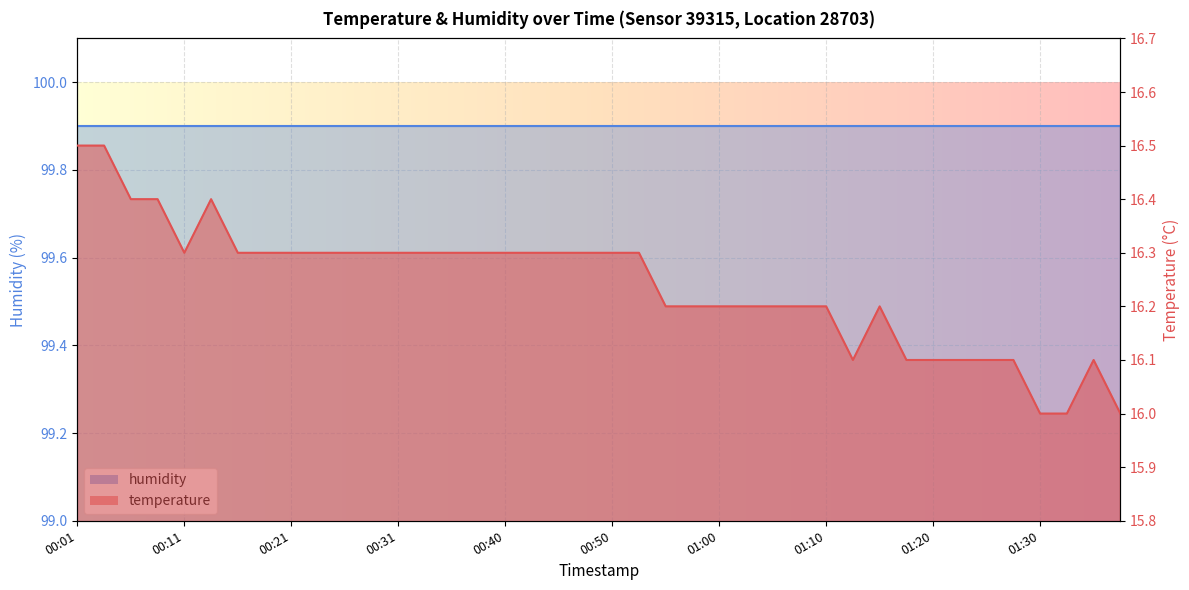

Reading right to left, transcribe all the data shown in this chart.

16.0	16.1	16.0	16.0	16.1	16.1	16.1	16.1	16.1	16.2	16.1	16.2	16.2	16.2	16.2	16.2	16.2	16.2	16.3	16.3	16.3	16.3	16.3	16.3	16.3	16.3	16.3	16.3	16.3	16.3	16.3	16.3	16.3	16.3	16.4	16.3	16.4	16.4	16.5	16.5